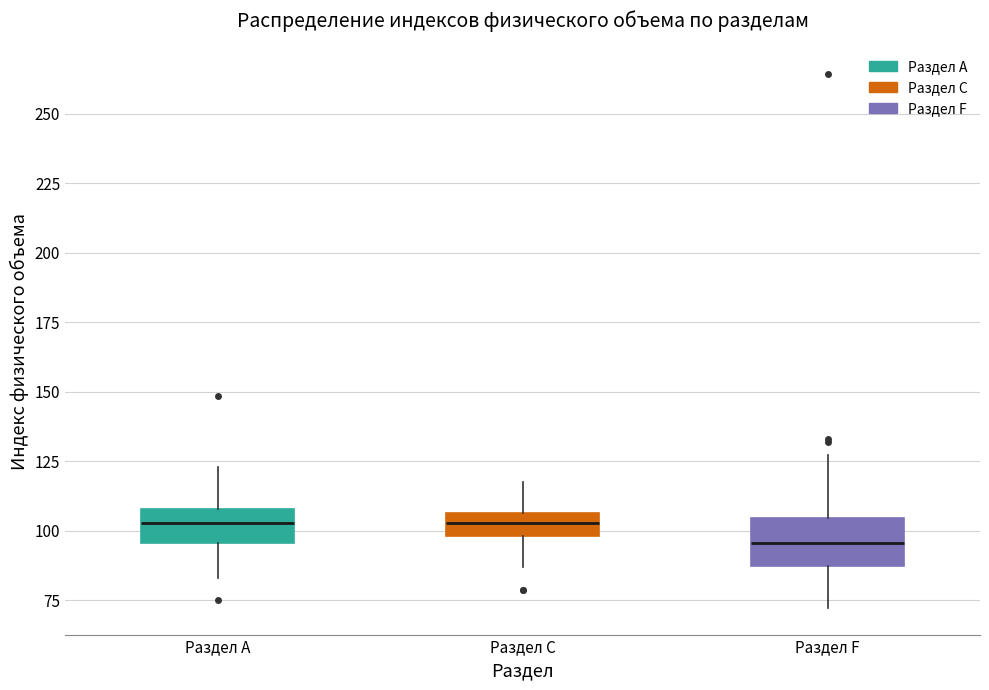

Reading left to right, read every box against the y-axis: the position of its median line, the range the box covers, and the ends of its whiskers. The values are not printed on the chart, so give them approximately, as read against the axis.

Раздел A: median 105, box 95 to 110, whiskers 85 to 125
Раздел C: median 105 (inside the box), box 100 to 105, whiskers 85 to 115
Раздел F: median 95, box 85 to 105, whiskers 70 to 125